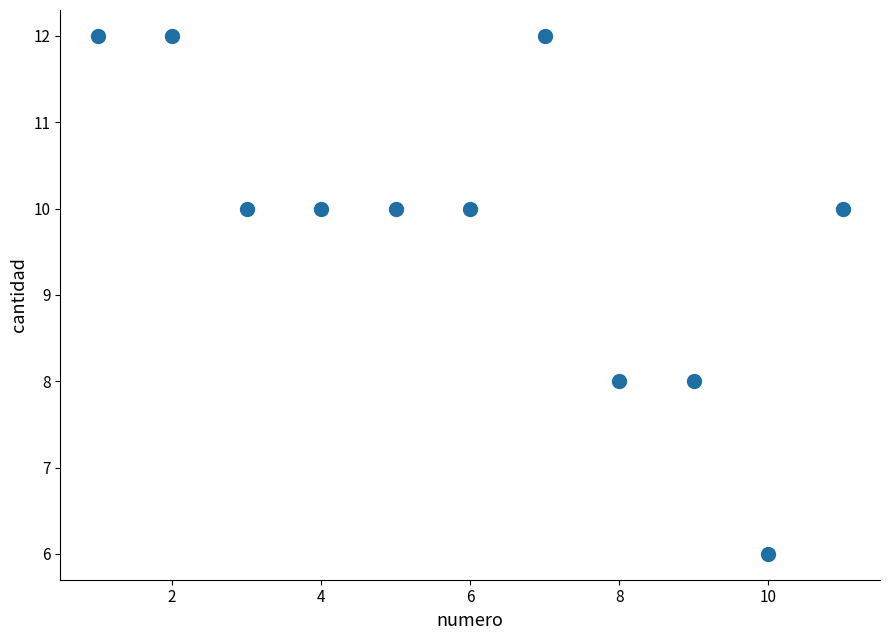

What is the range of Y values (max minus min)?

6